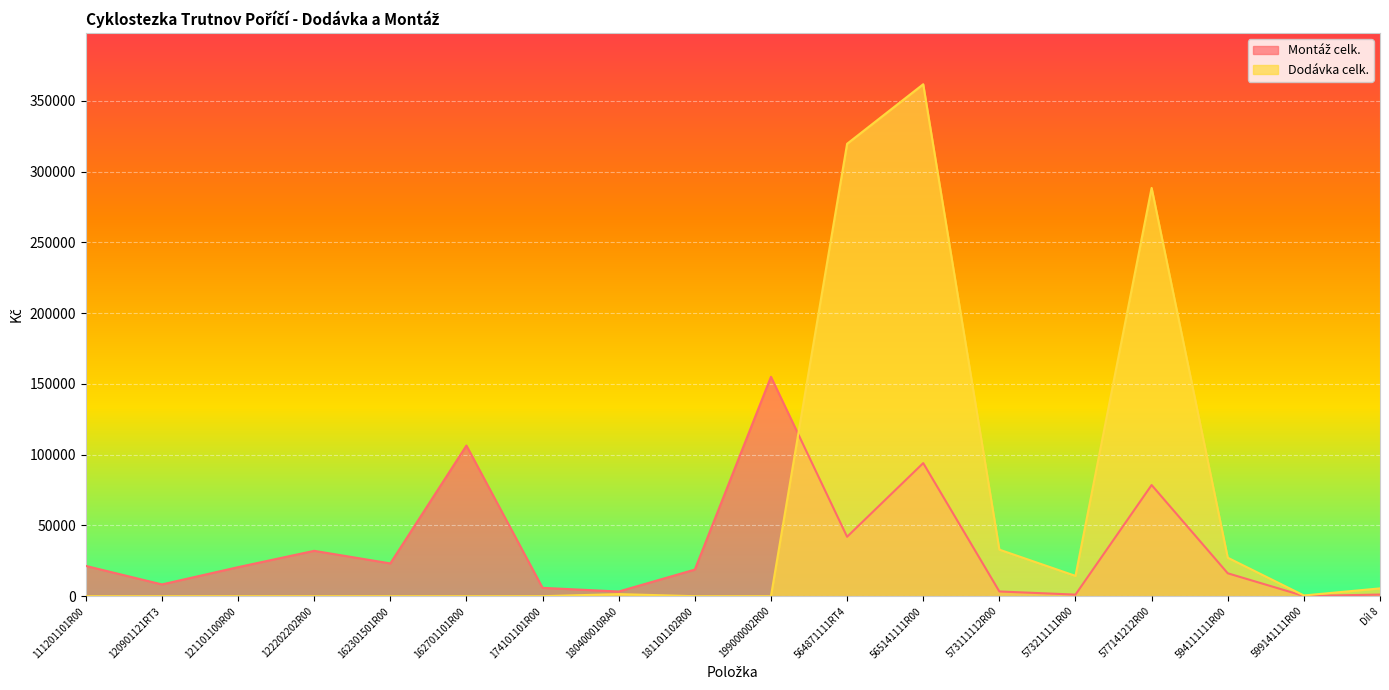

Reading right to left, transcribe all the data shown in this chart.

Montáž celk.: 1147.4	158.5	16183.2	78561.6	1119.4	3335.1	94051.0	41993.8	155018.3	18790.1	3305.8	5899.1	106453.9	23160.0	32053.7	20511.2	8309.6	21400.0
Dodávka celk.: 5516.6	505.5	27196.8	288517.4	14344.2	32900.5	361779.0	319702.2	0.0	0.0	1474.8	0.0	0.0	0.0	0.0	0.0	0.0	0.0